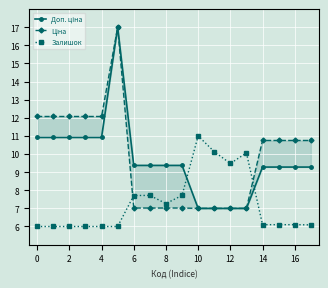

Which series has the largest total across all categories?

Ціна